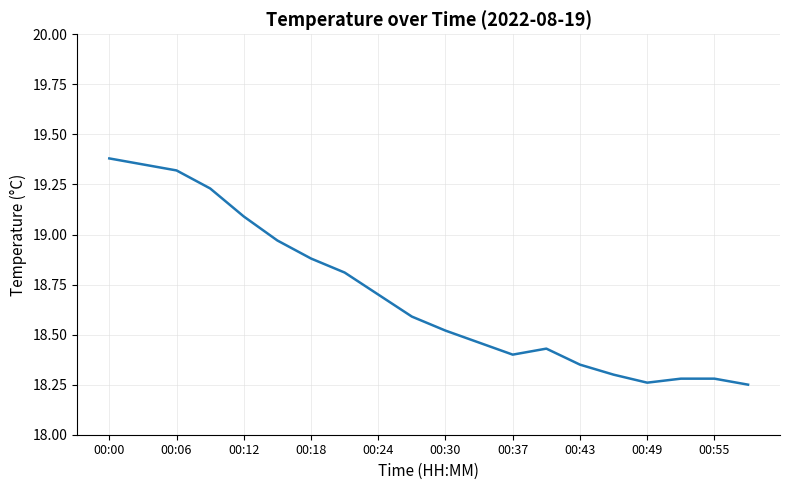

How many categories are shown in the chart?

20